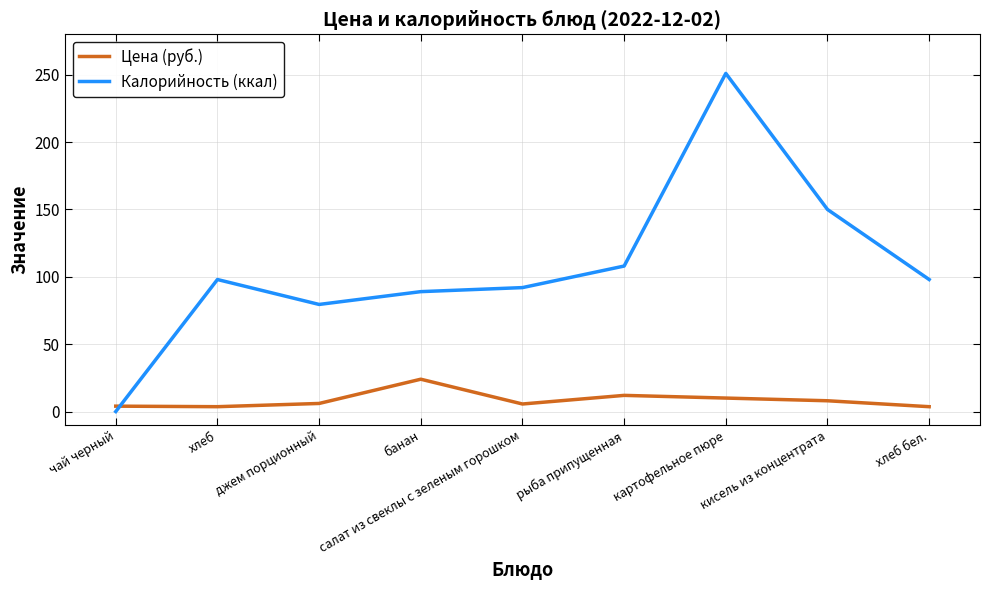

In Калорийность (ккал), how many points are higher than both neighbors (excluding endpoints)?

2